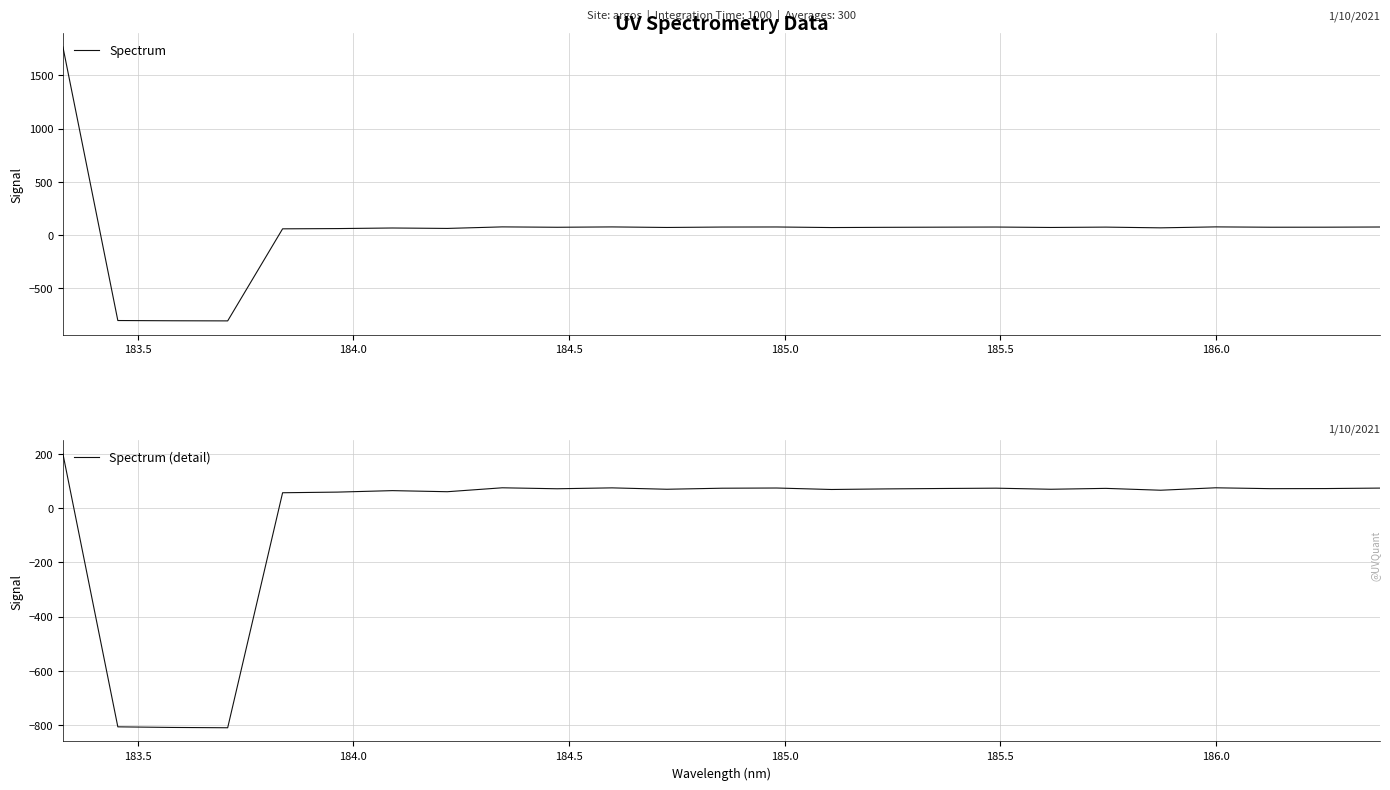

What is the maximum value for Spectrum?

1768.0